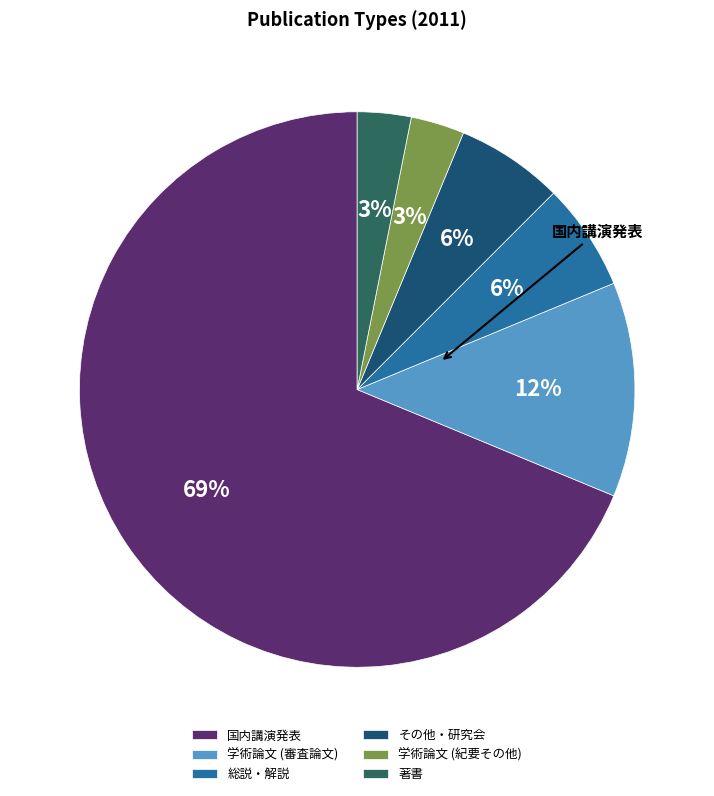

Combined, do 国内講演発表 and その他・研究会 account for over 50%?

Yes